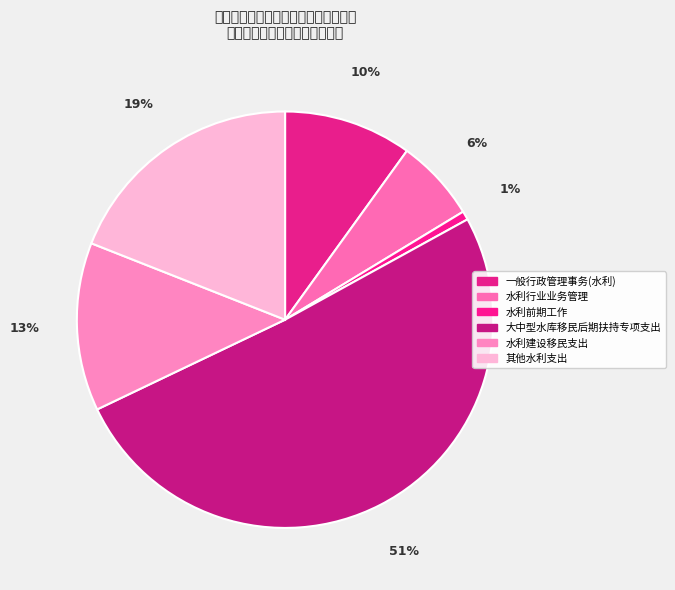

What percentage is the 大中型水库移民后期扶持专项支出 slice, to the nearest percent?

51%